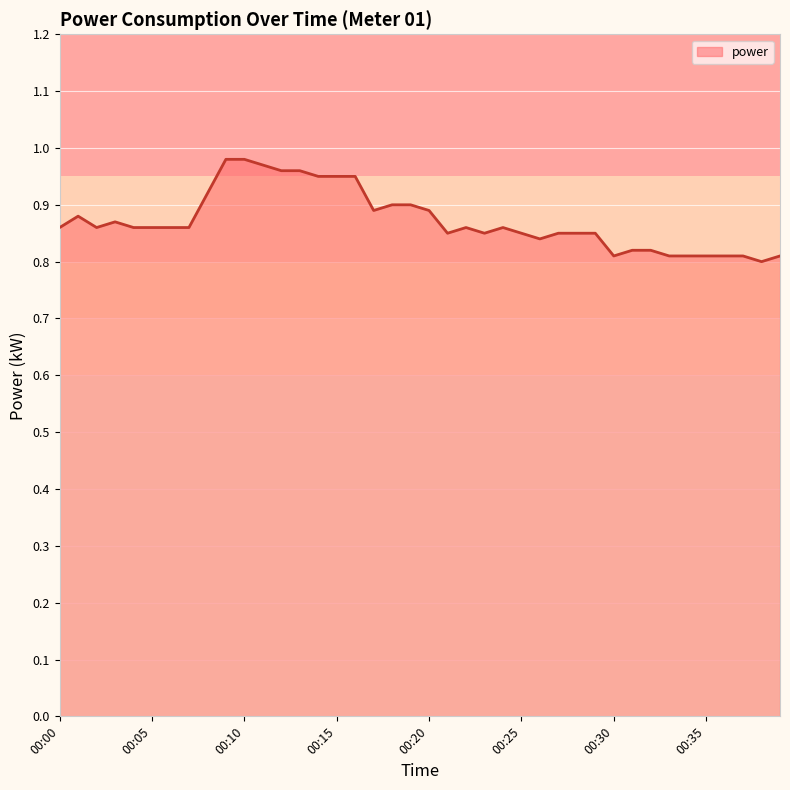

Is this an area chart (filled region under the line)?

Yes